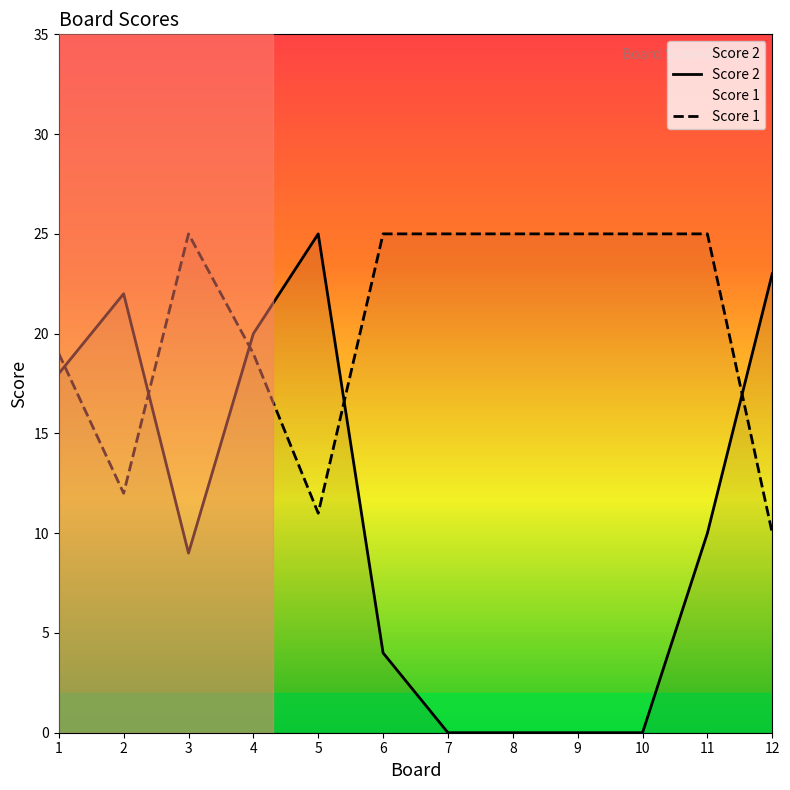

Read the Score 2 value at 4.

20